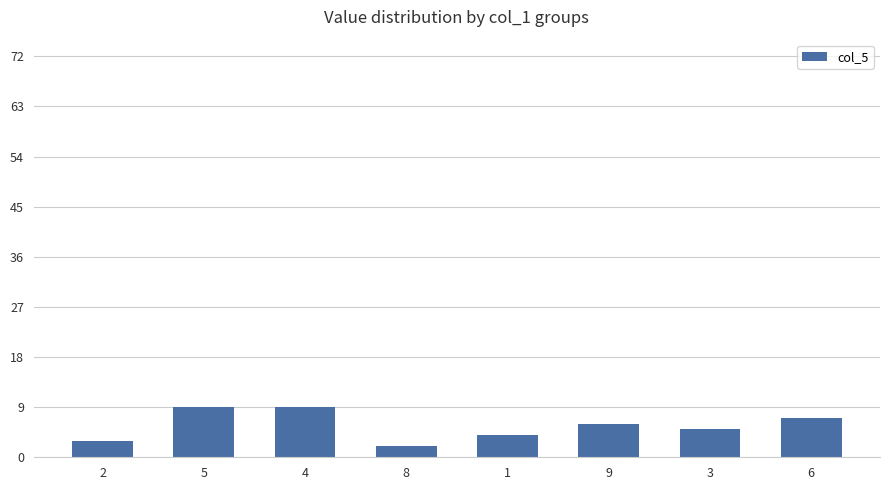

What is the difference between the second highest and minimum values?

7